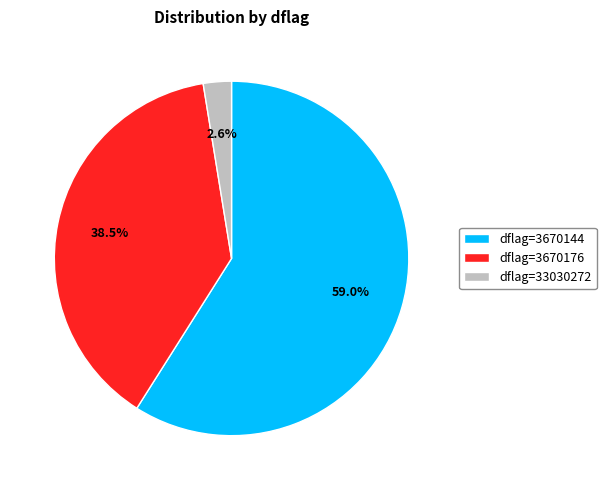

Approximately how many times larger is the value at dflag=3670176 compared to dflag=3670144?

0.7